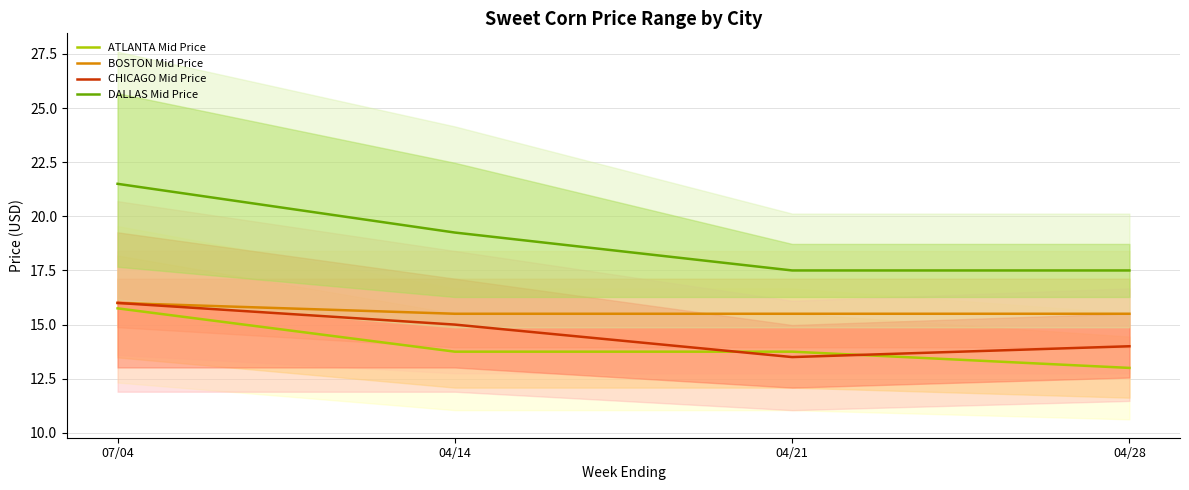

Reading right to left, transcribe all the data shown in this chart.

ATLANTA Mid Price: 04/28=13.0	04/21=13.8	04/14=13.8	07/04=15.8
BOSTON Mid Price: 04/28=15.5	04/21=15.5	04/14=15.5	07/04=16.0
CHICAGO Mid Price: 04/28=14.0	04/21=13.5	04/14=15.0	07/04=16.0
DALLAS Mid Price: 04/28=17.5	04/21=17.5	04/14=19.2	07/04=21.5